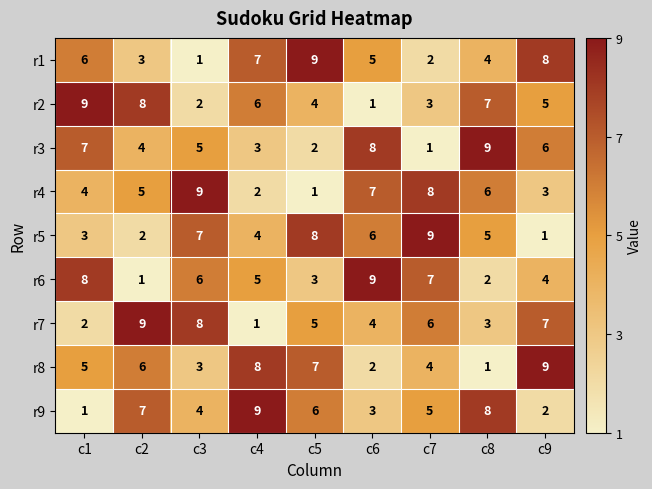

List the labels in order of r3 value, smallest first.

c7, c5, c4, c2, c3, c9, c1, c6, c8